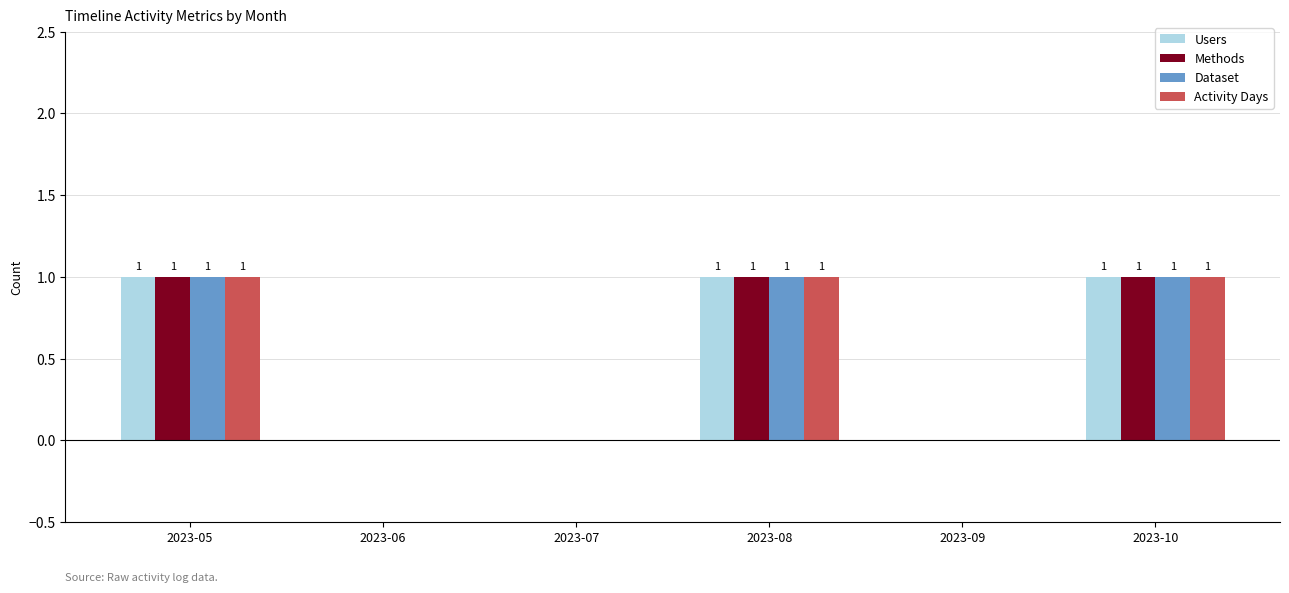

What is the total value across all series at 2023-05?

4